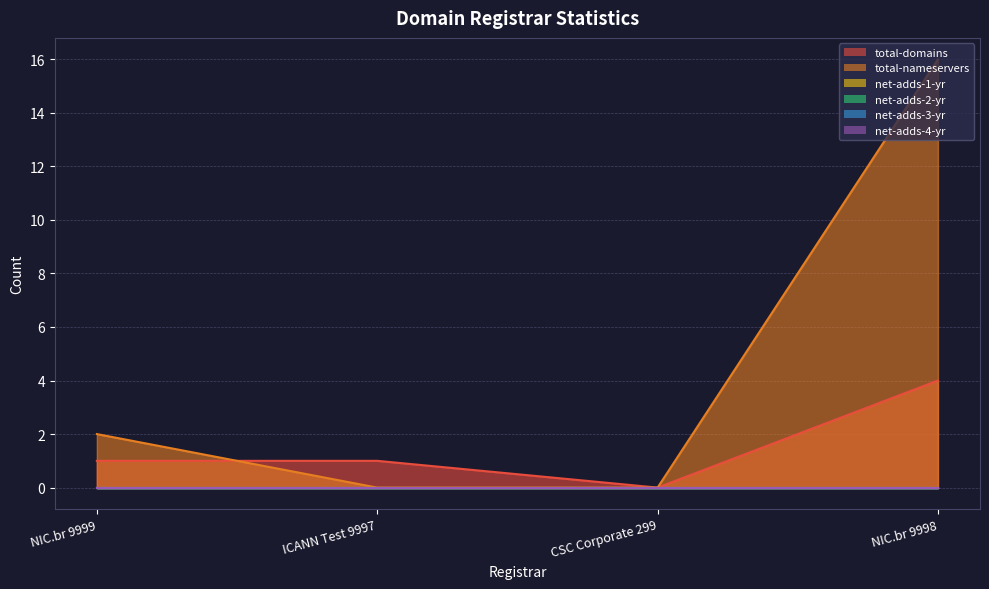

List the labels in order of total-nameservers value, smallest first.

ICANN Test 9997, CSC Corporate 299, NIC.br 9999, NIC.br 9998